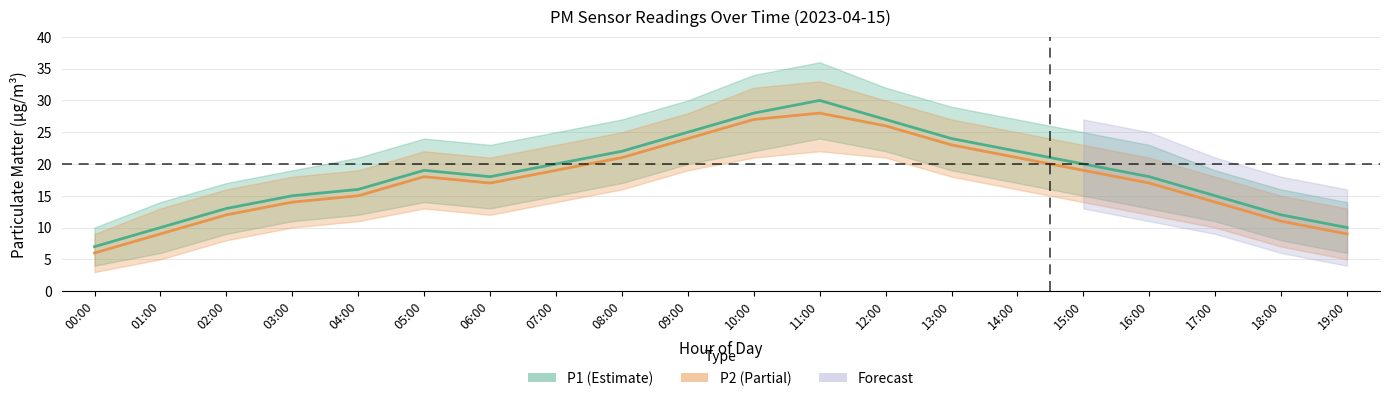

In P1, how many points are higher than both neighbors (excluding endpoints)?

2